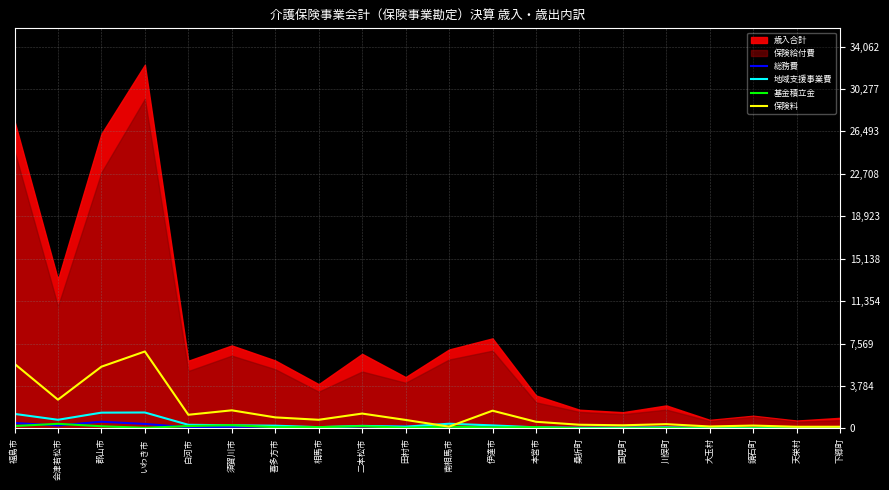

Is the value of 地域支援事業費 at いわき市 greater than the value of 基金積立金 at 南相馬市?

Yes